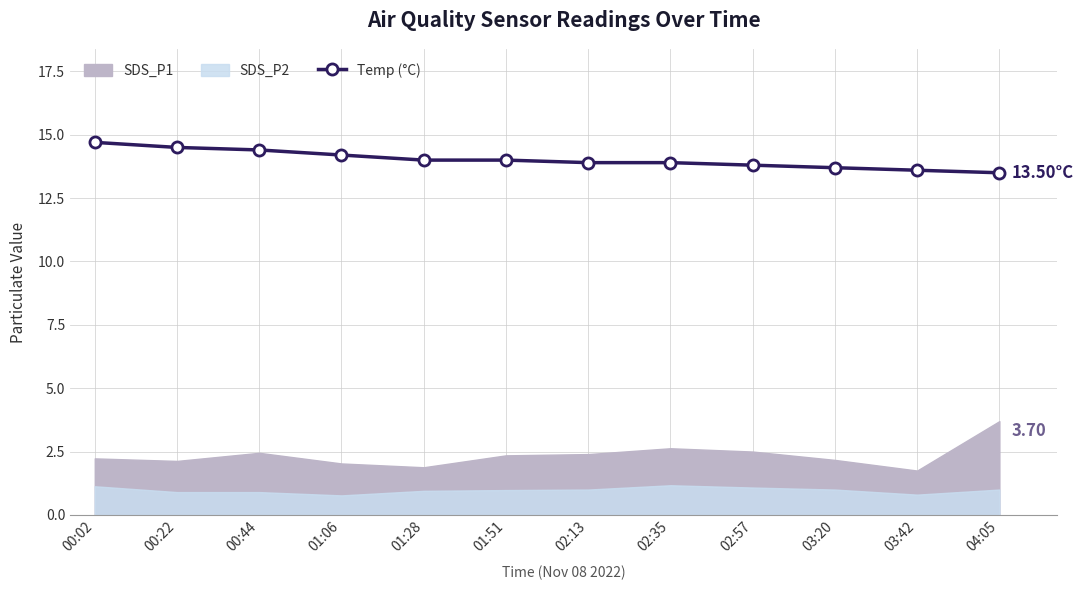

How many data points are less than 14?

6